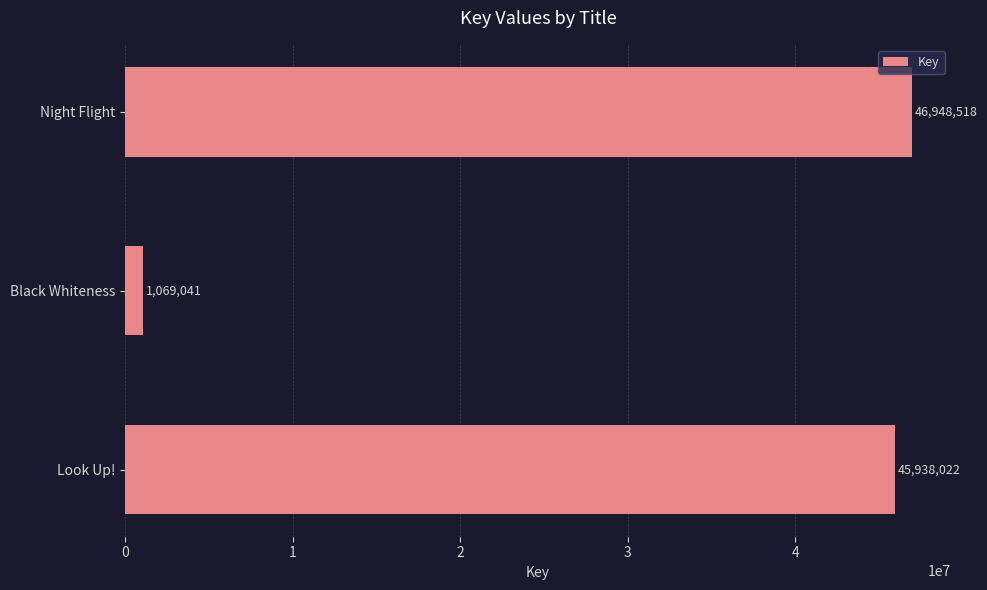

What is the change in value from Black Whiteness to Night Flight?

+45879477